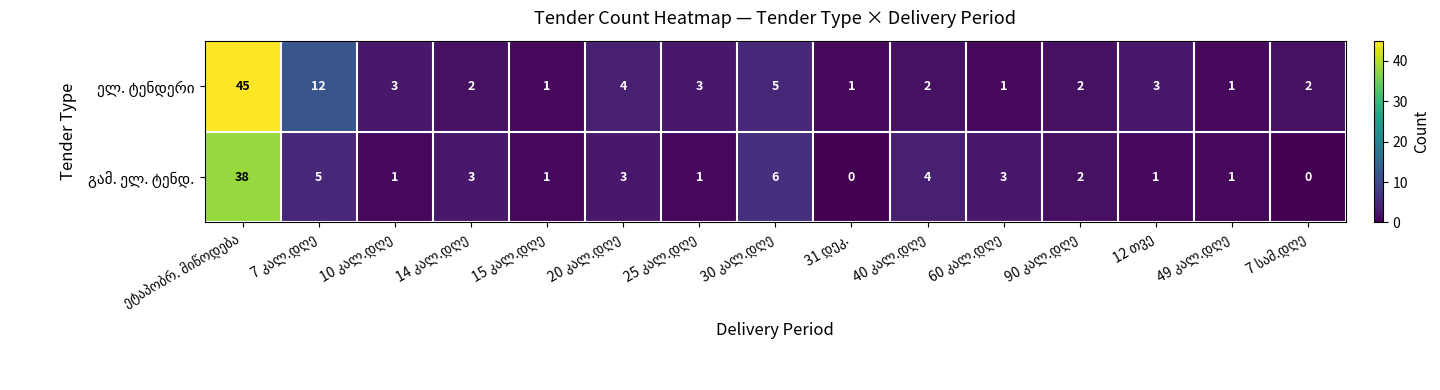

At which label does ელ. ტენდერი first exceed 2?

ეტაპობრ. მიწოდება